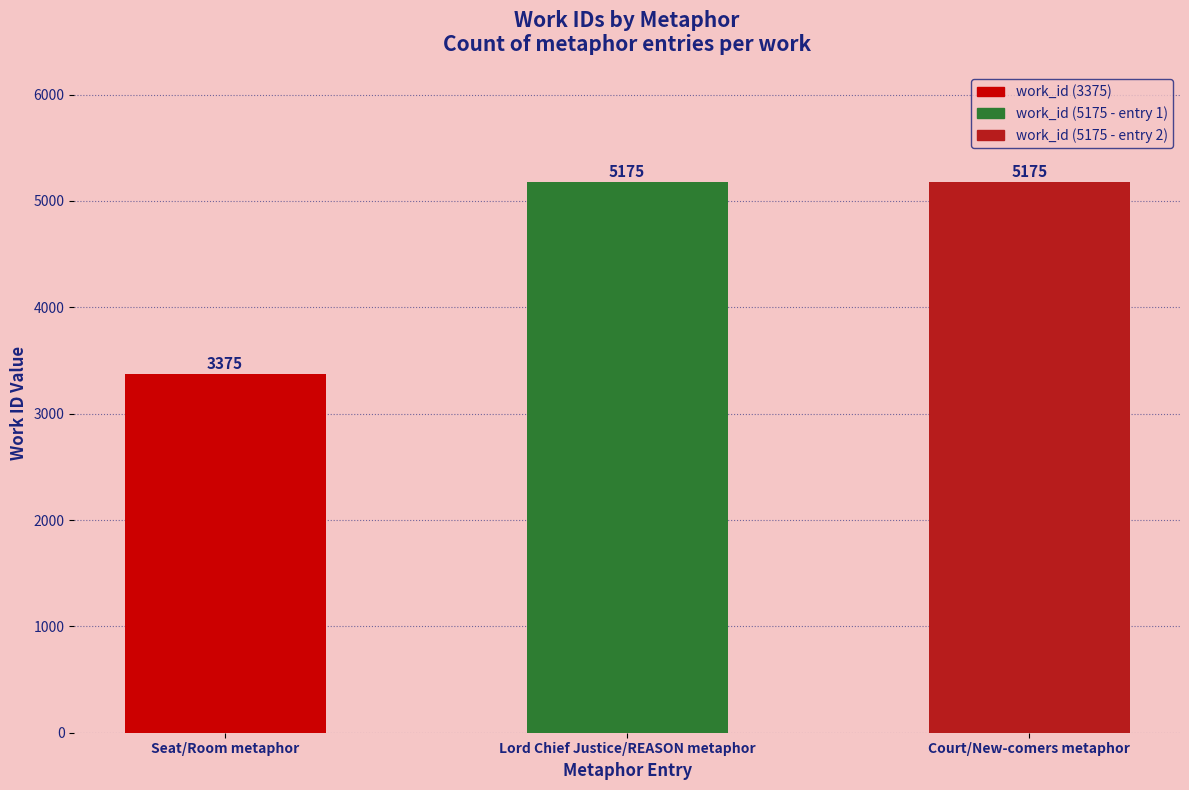

Reading left to right, list all the values displayed in this chart.

3375	5175	5175